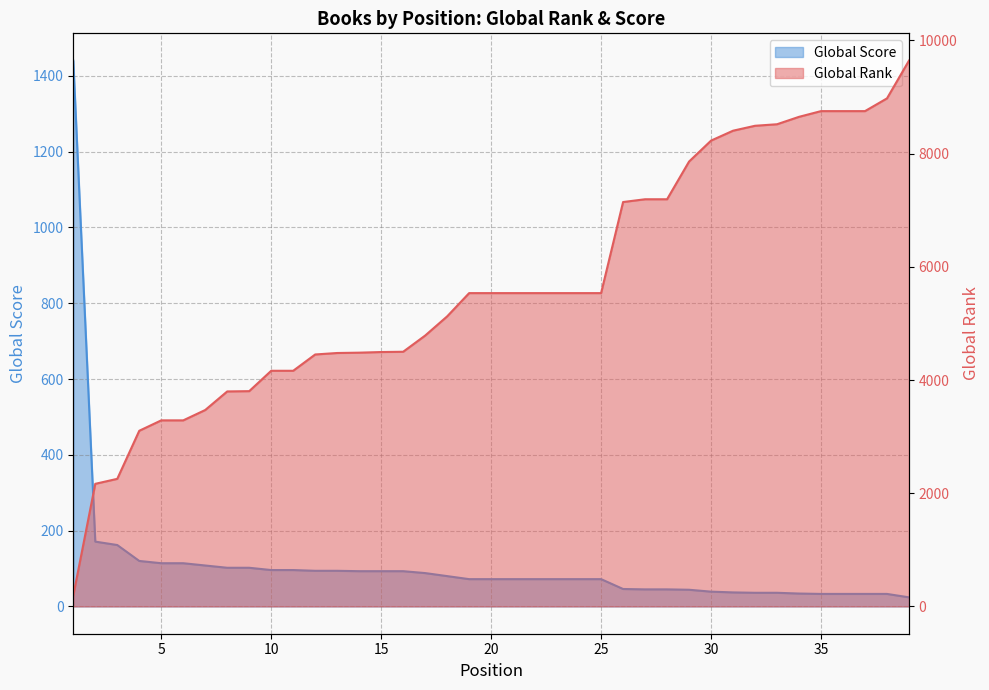

What is the sum of the Global Score values at 4 and 35?

153